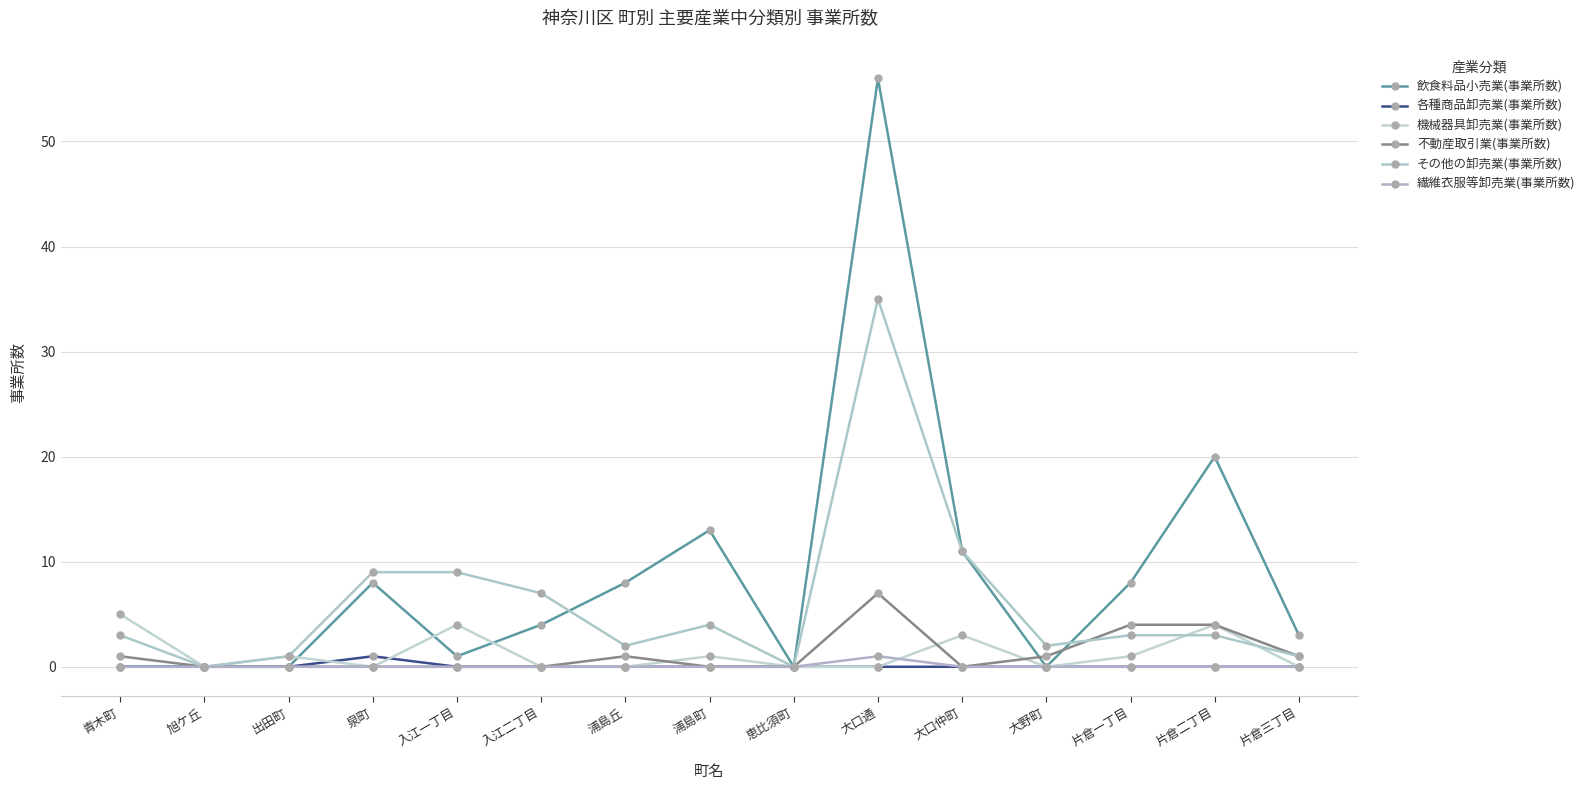

Reading left to right, transcribe all the data shown in this chart.

飲食料品小売業(事業所数): 0	0	0	8	1	4	8	13	0	56	11	0	8	20	3
各種商品卸売業(事業所数): 0	0	0	1	0	0	0	0	0	0	0	0	0	0	0
機械器具卸売業(事業所数): 5	0	1	0	4	0	0	1	0	0	3	0	1	4	0
不動産取引業(事業所数): 1	0	0	0	0	0	1	0	0	7	0	1	4	4	1
その他の卸売業(事業所数): 3	0	1	9	9	7	2	4	0	35	11	2	3	3	1
繊維衣服等卸売業(事業所数): 0	0	0	0	0	0	0	0	0	1	0	0	0	0	0